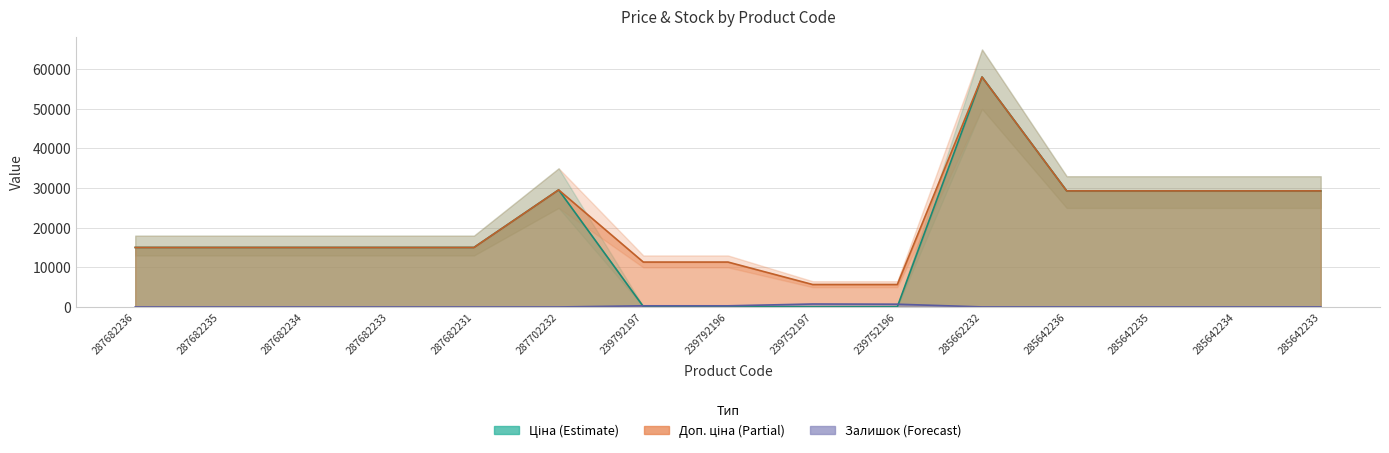

What is the approximate value of Ціна at 285642233?

29294.9